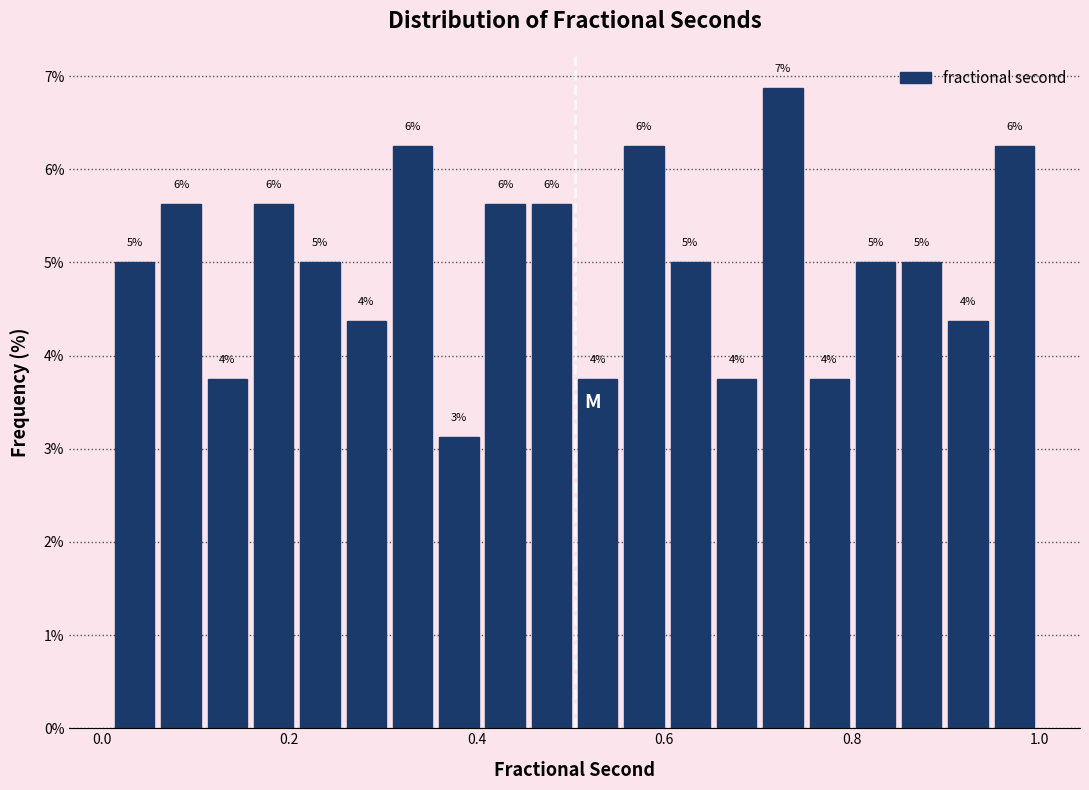

Read against the x-axis, roughly where is the centre of the tallest bar?

0.72